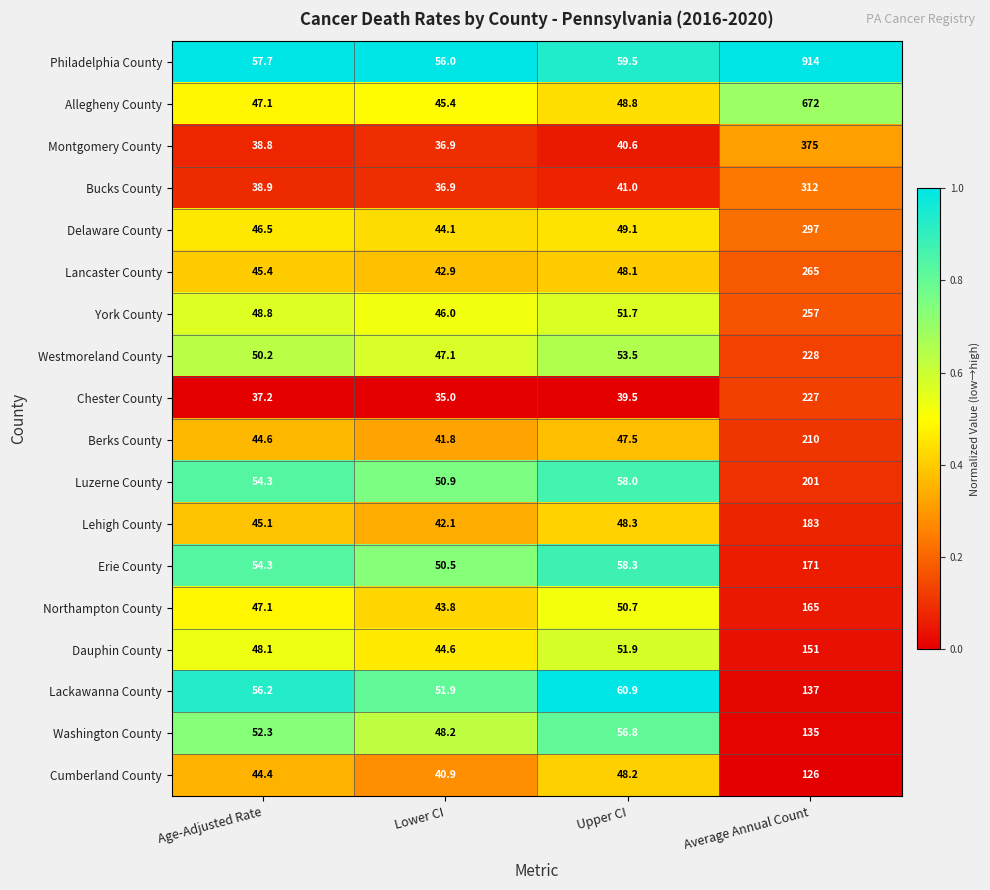

What is the sum of all Dauphin County values?

295.6